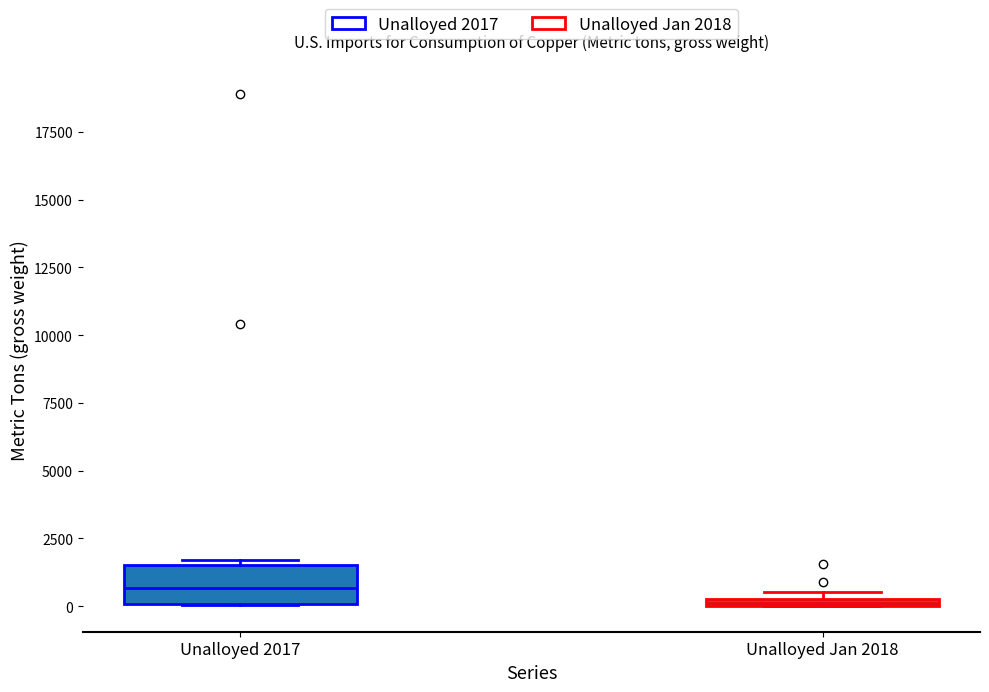

Where is the lower edge of the box for Unalloyed Jan 2018 on the y-axis? The values are not printed on the chart, so give them approximately, as read against the axis.

0